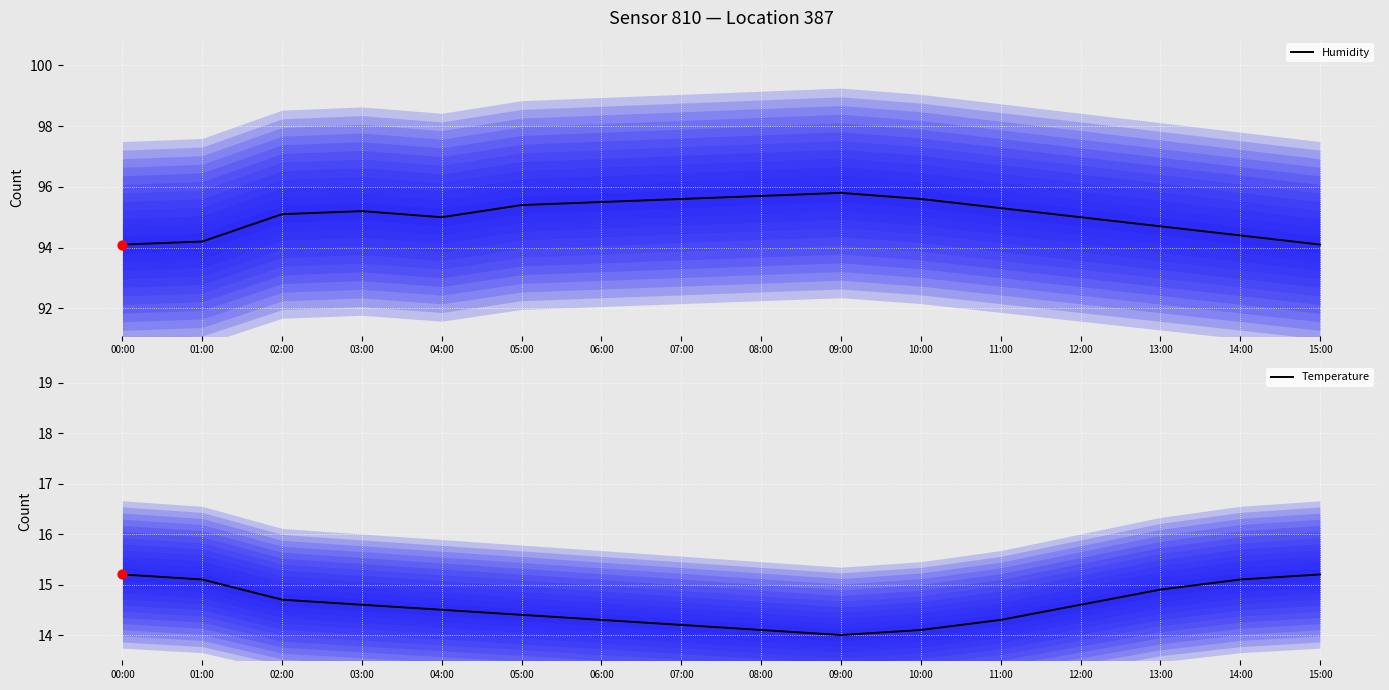

Which series contains the lowest Y value?

Temperature